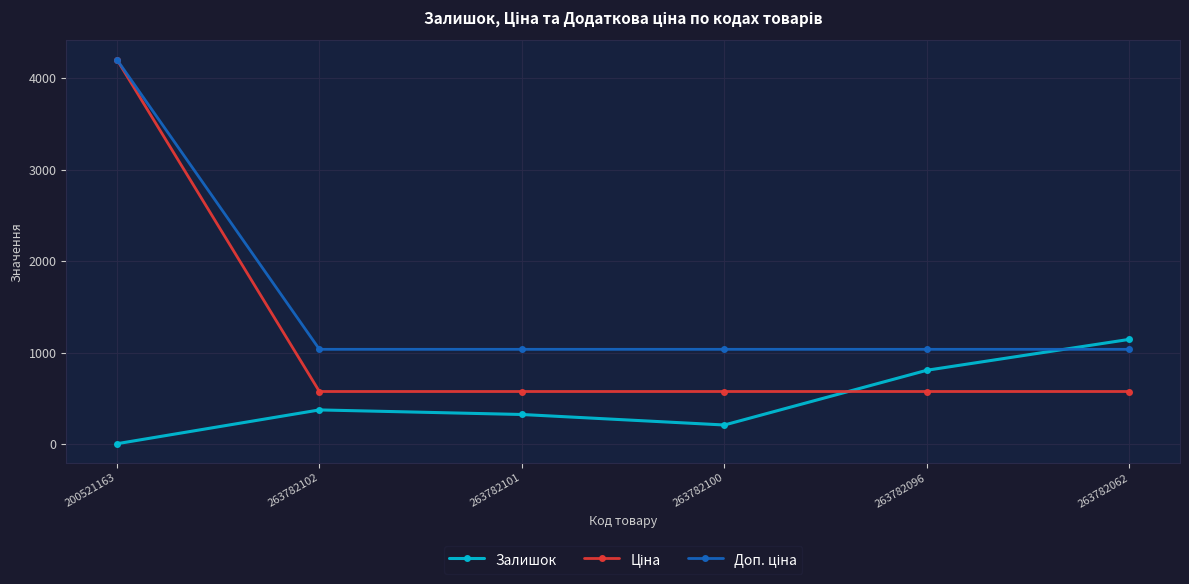

How many interior local peaks does the Залишок series have?

1